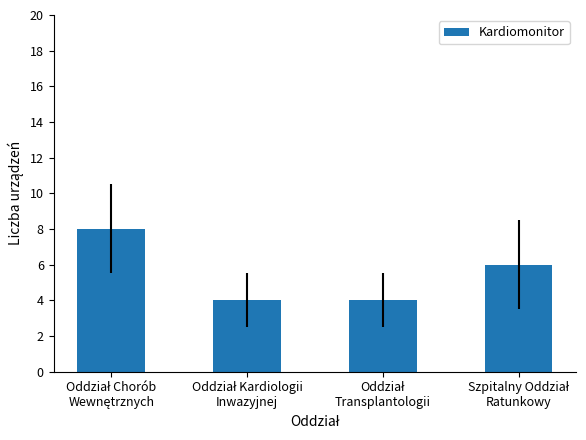

Reading right to left, list all the values displayed in this chart.

6	4	4	8